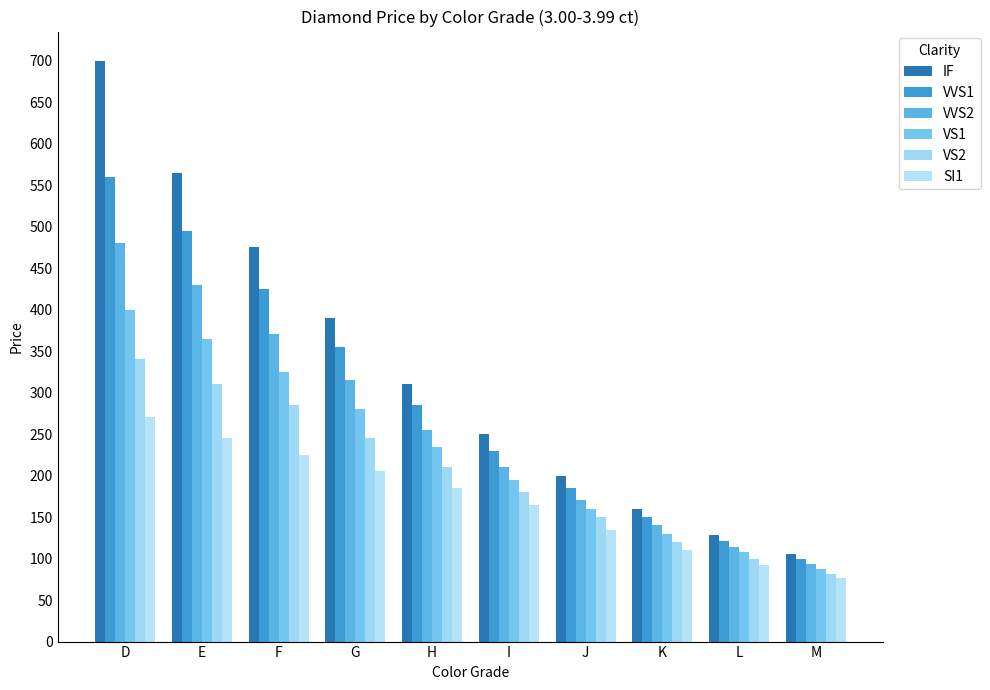

What is the difference between the VVS2 values at D and G?

165